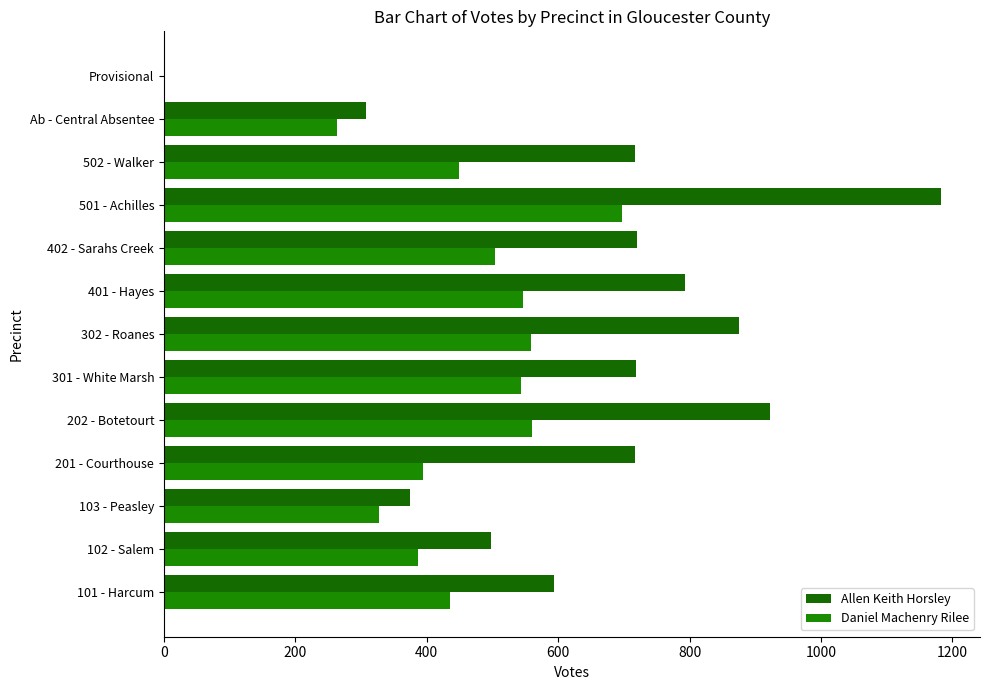

What is the highest value of the Allen Keith Horsley series?

1183